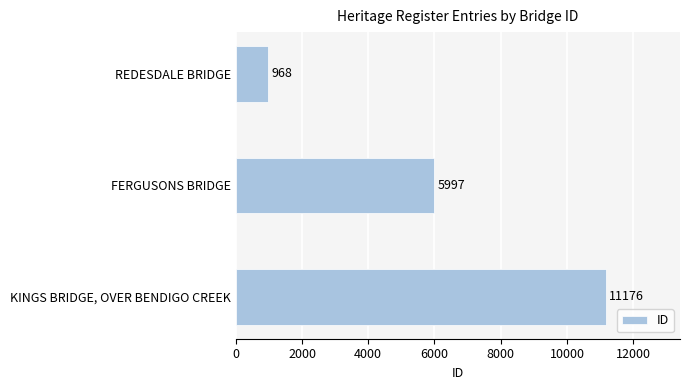

How many bars are there in total?

3